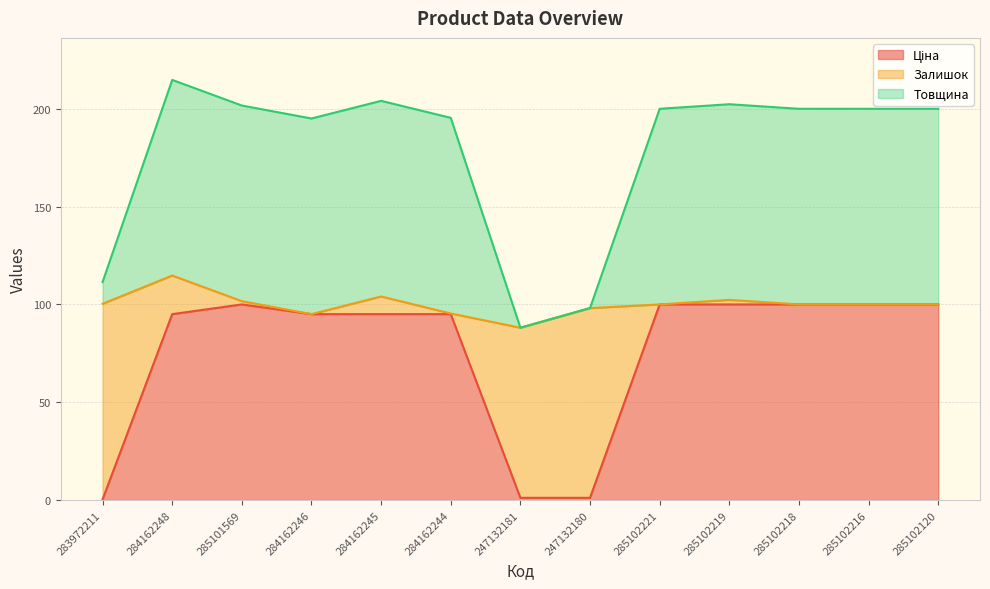

Is the value of Товщина at 284162244 greater than the value of Ціна at 285102219?

Yes